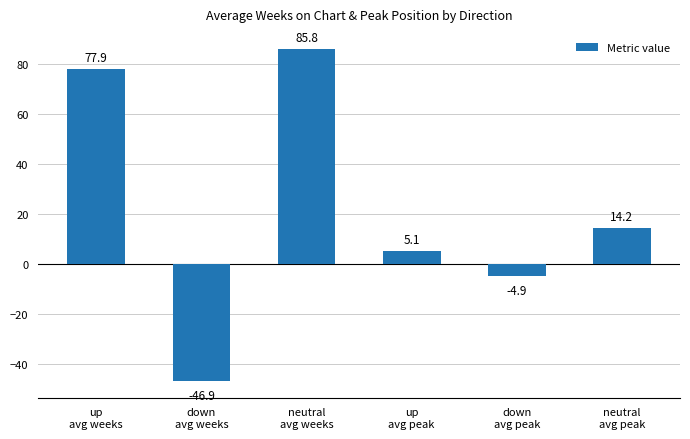

Which label corresponds to the largest value in the chart?

neutral
avg weeks